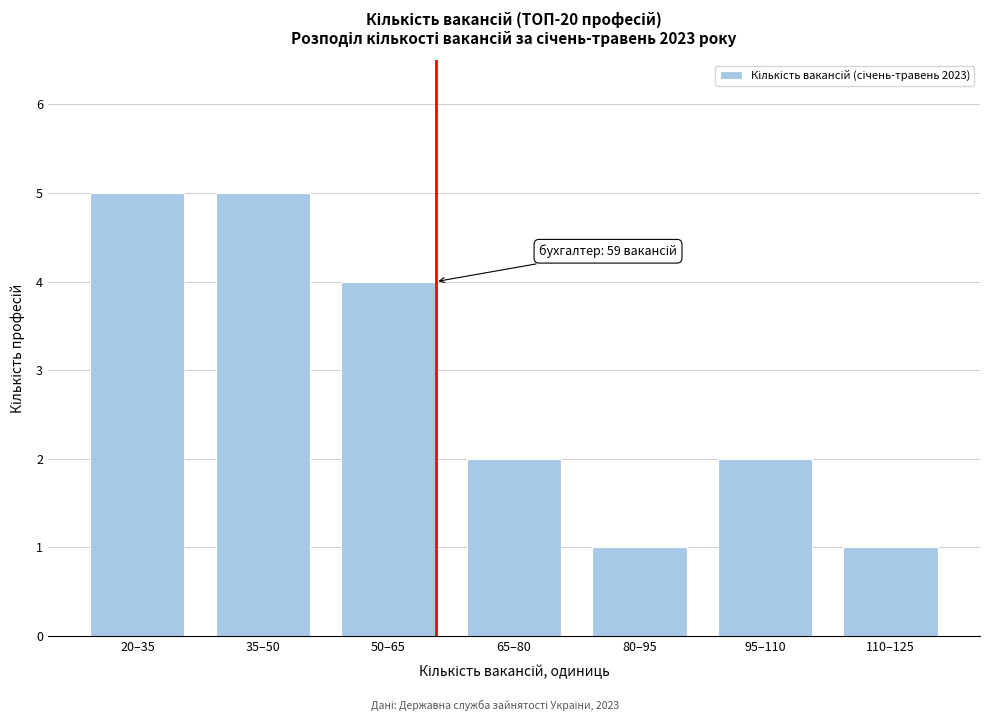

Reading left to right, transcribe all the data shown in this chart.

20–35=5	35–50=5	50–65=4	65–80=2	80–95=1	95–110=2	110–125=1